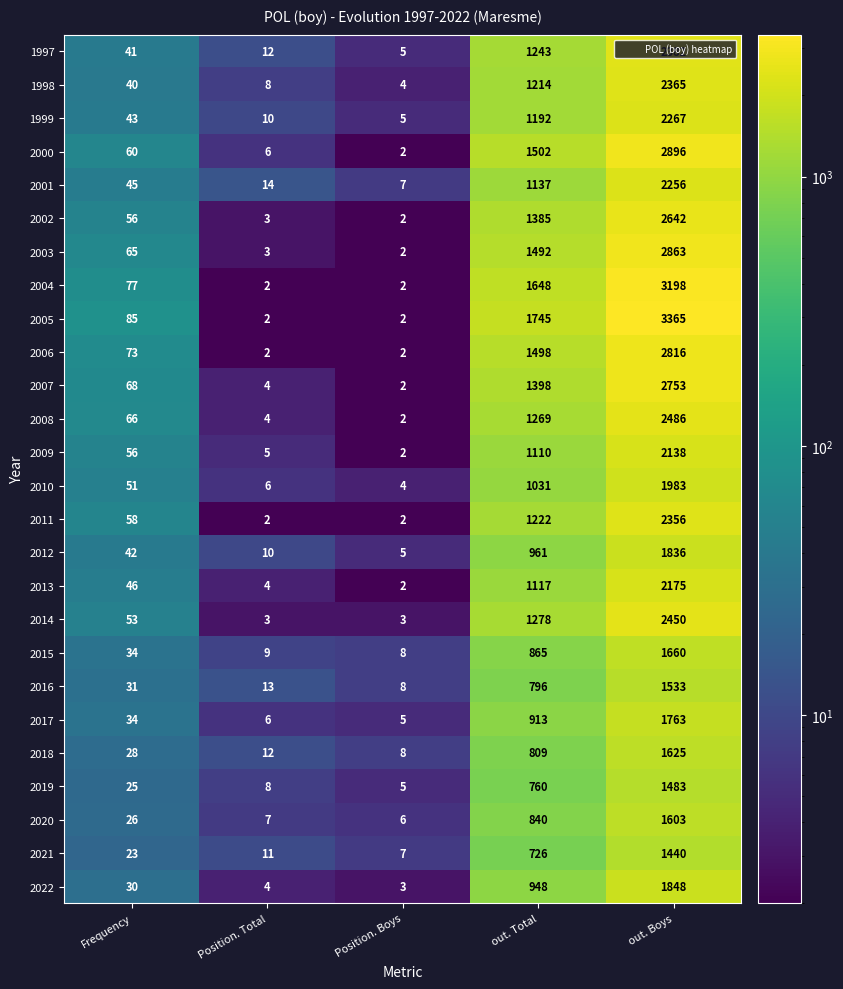

What is the total value across all series at out. Total?

30099